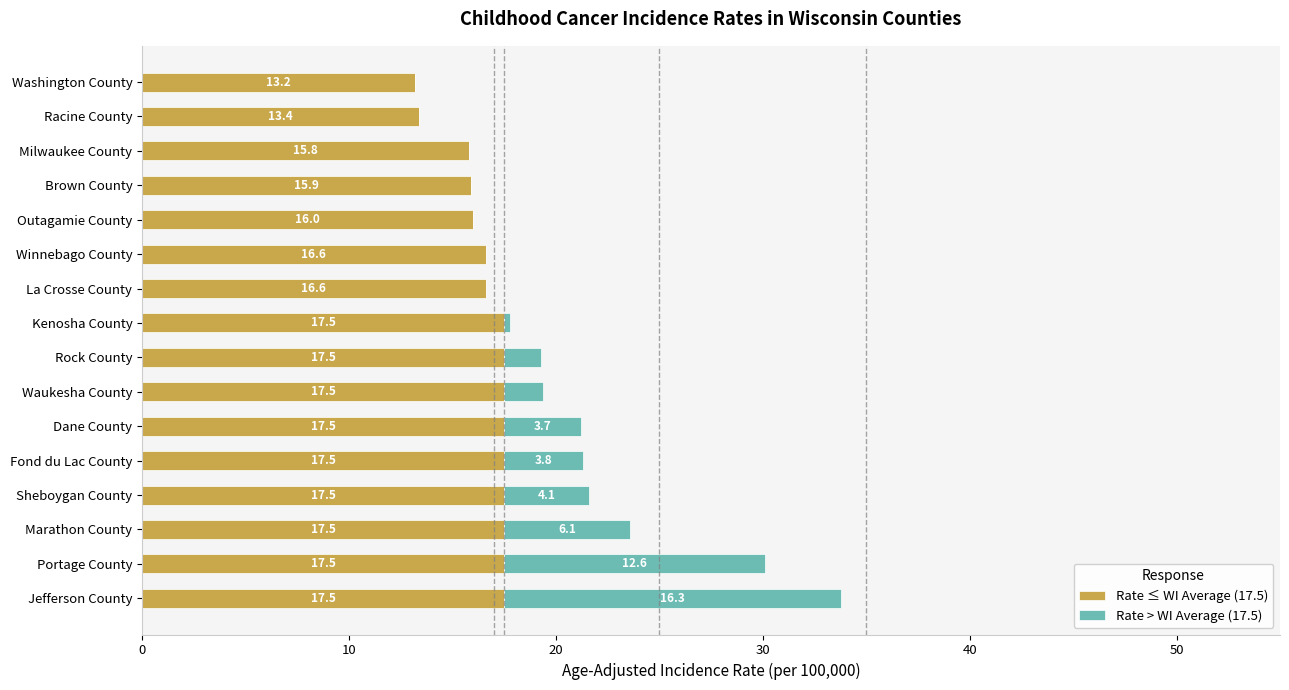

At which category is the sum across all series the highest?

Jefferson County